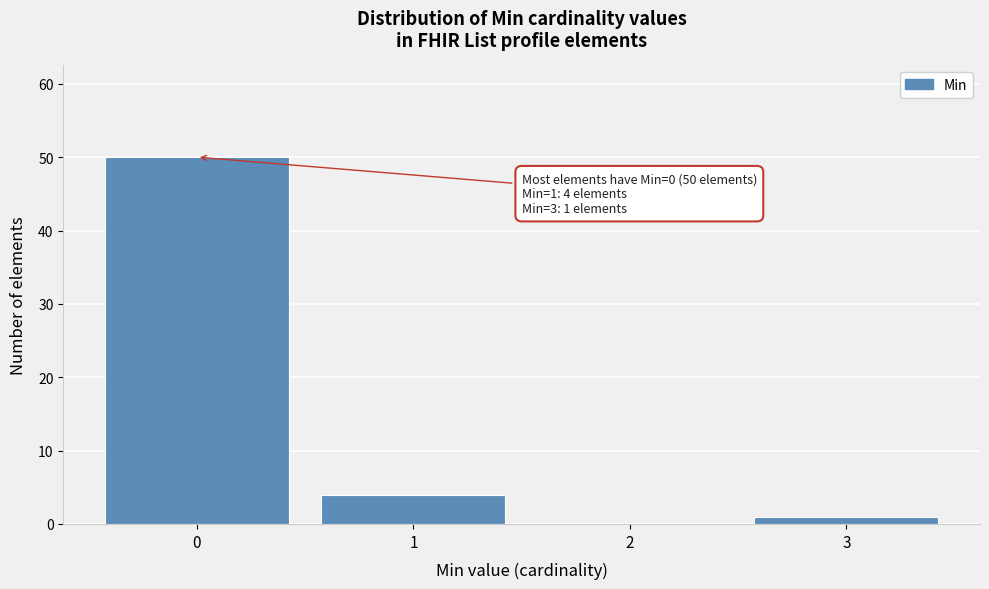

Reading left to right, transcribe all the data shown in this chart.

0=50	1=4	2=0	3=1